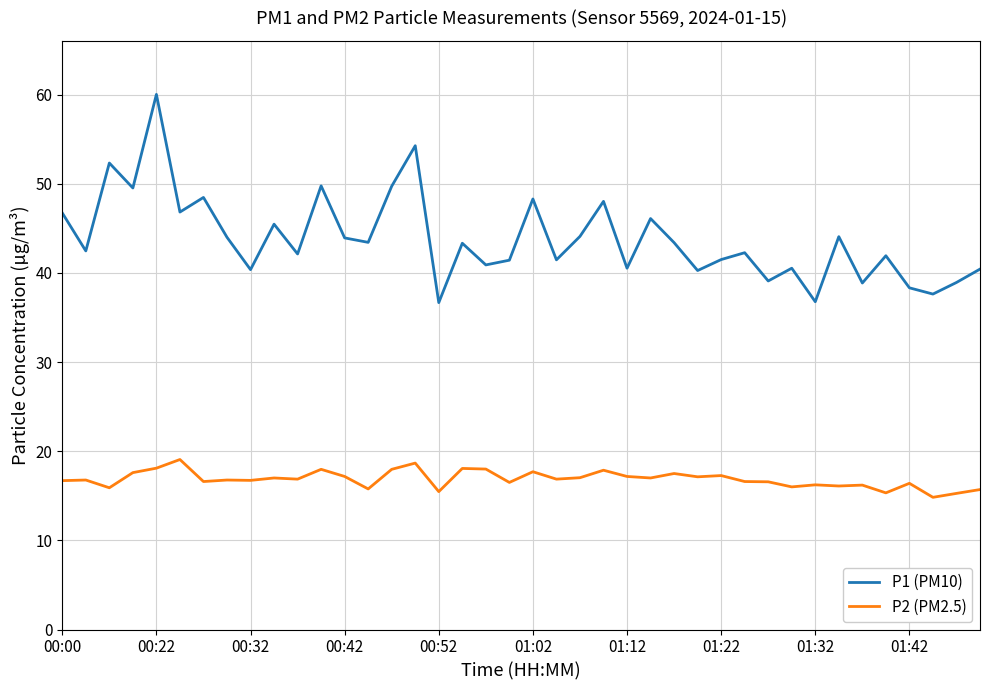

Is this an area chart (filled region under the line)?

No